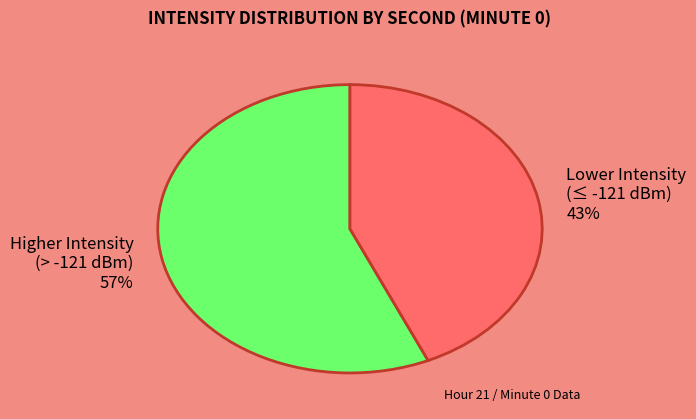

Which has a higher value, Higher Intensity or Lower Intensity?

Higher Intensity